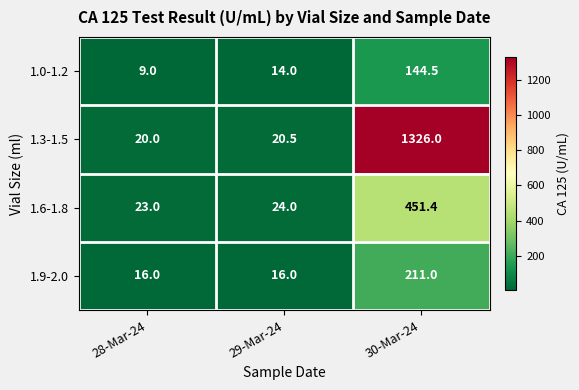

List the series in order of their peak value, lowest first.

1.0-1.2, 1.9-2.0, 1.6-1.8, 1.3-1.5